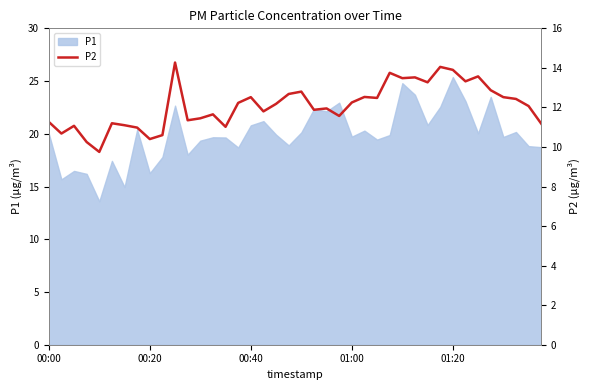

What is the sum of all values?

483.8